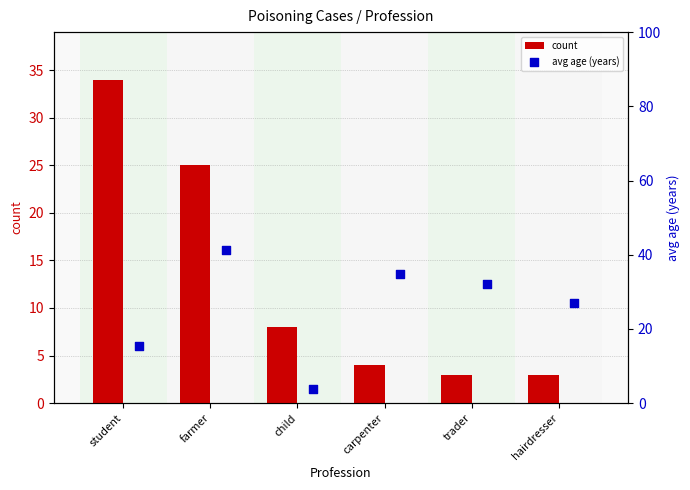

At which label is count closest to 18?

farmer